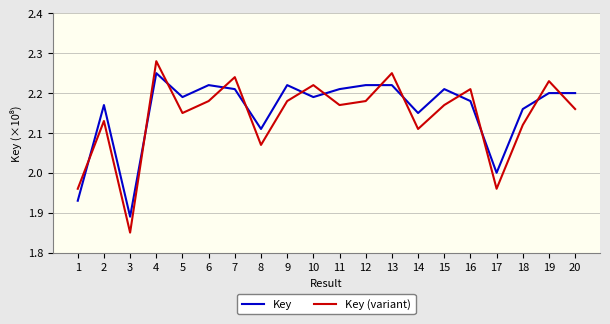

The Key series shows 2.2 at 4. True or false?

True